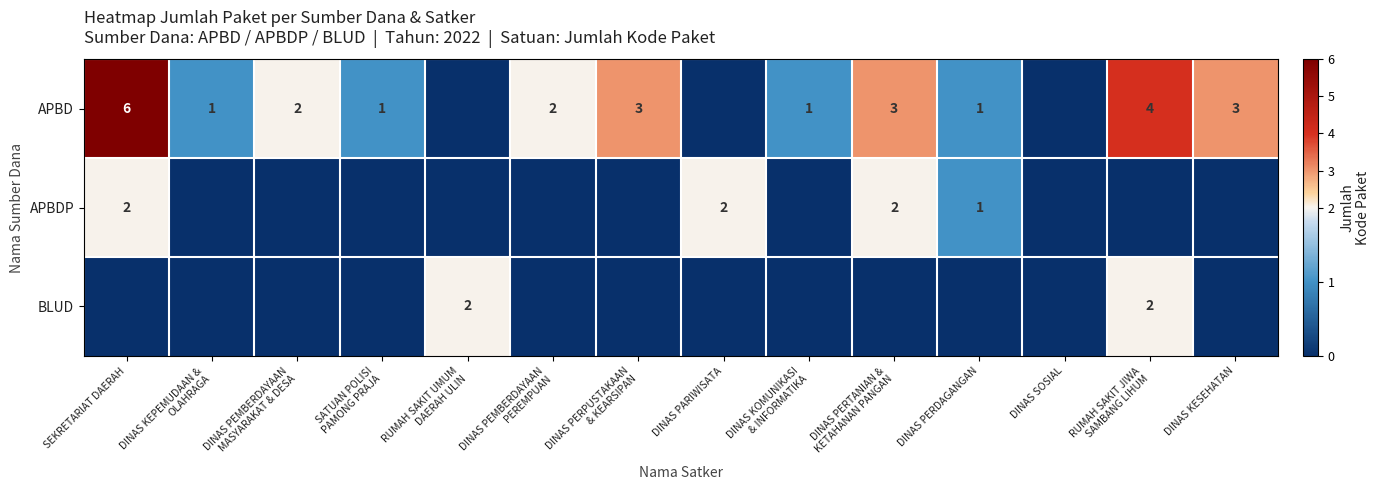

What is the difference between the highest and lowest values at RUMAH SAKIT JIWA
SAMBANG LIHUM?

4